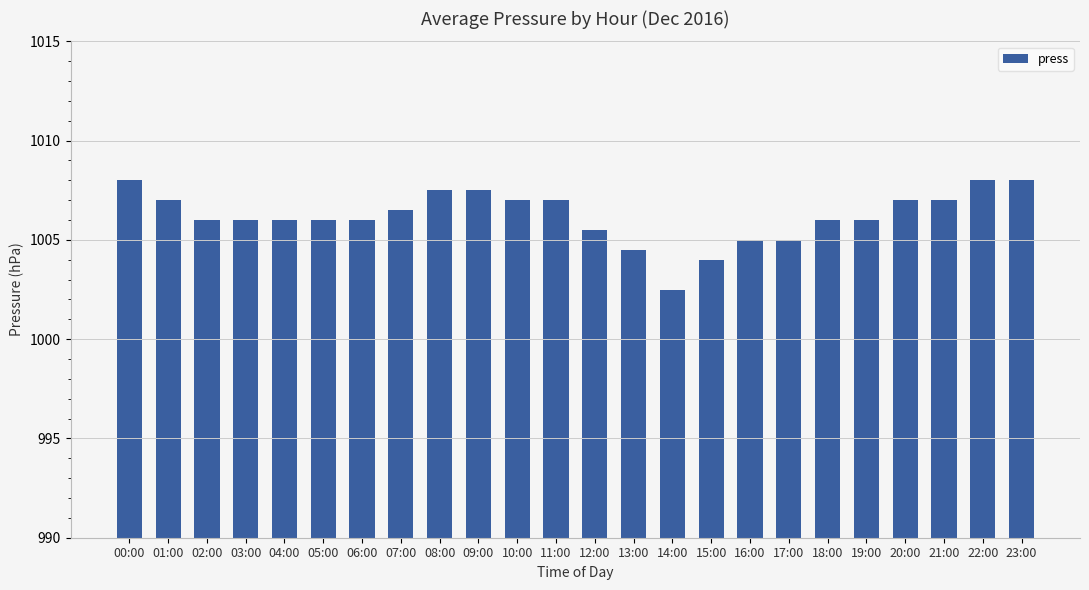

What is the label of the 17th bar from the left?

16:00